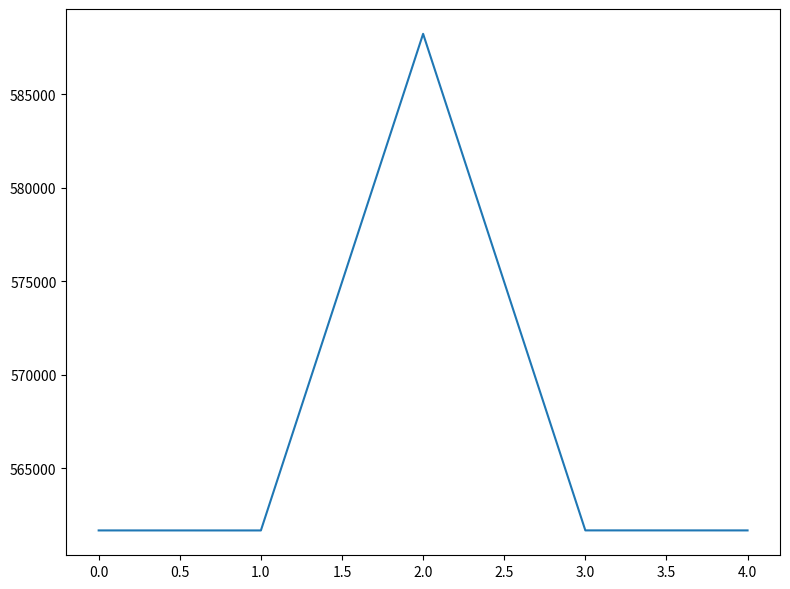

What is the difference between the maximum and second lowest values?

26540